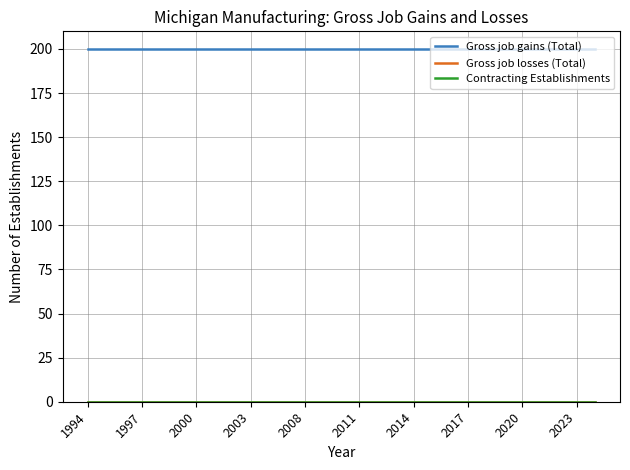

Does the chart display data point markers on the line(s)?

No